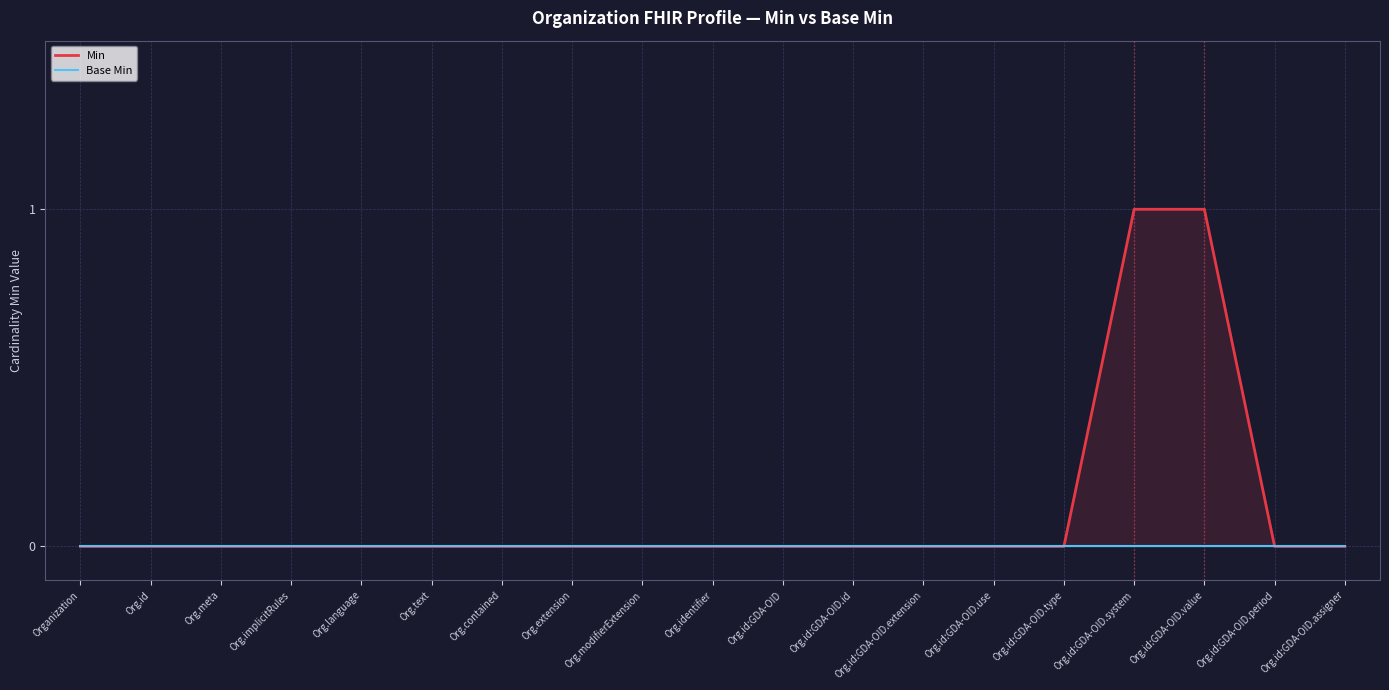

Is it true that Min equals 0 at Org.id:GDA-OID.type?

True